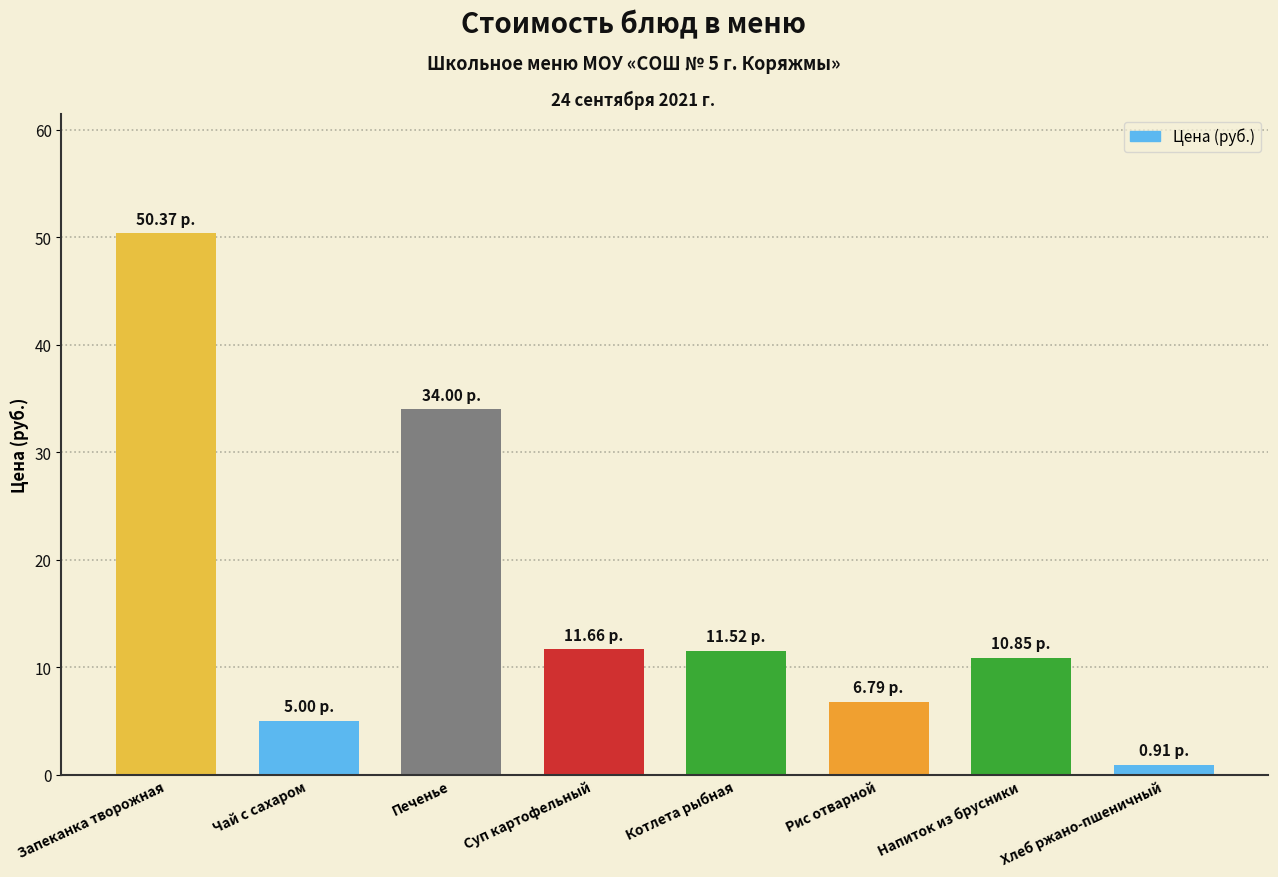

What is the label of the 4th bar from the left?

Суп картофельный